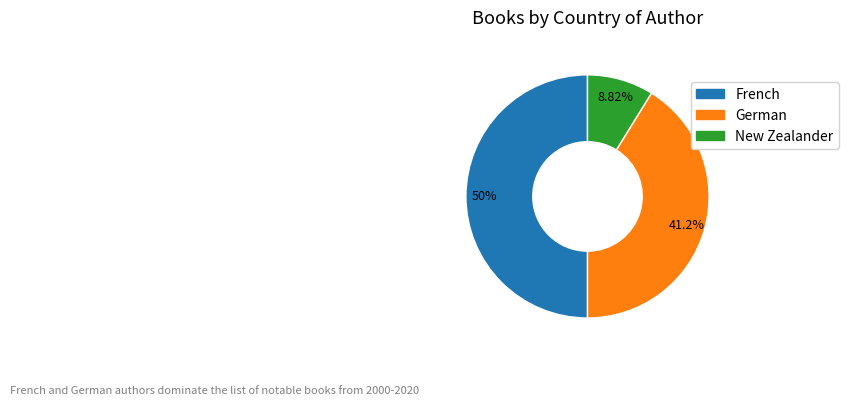

Do German and French together represent more than half of the pie?

Yes